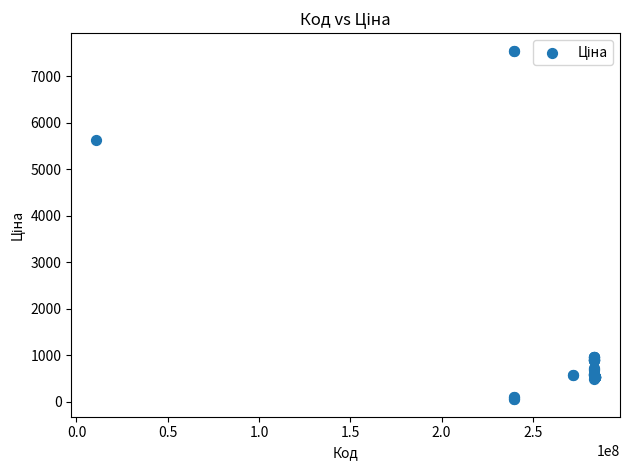

What Y value in the scatter plot is closest to 3801?

5636.0